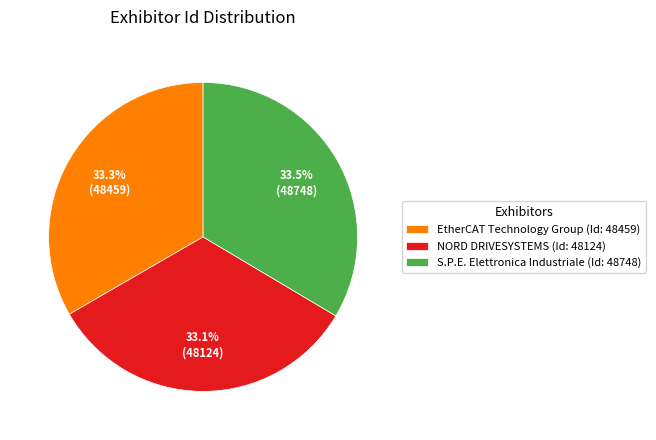

Count the number of slices in the pie.

3